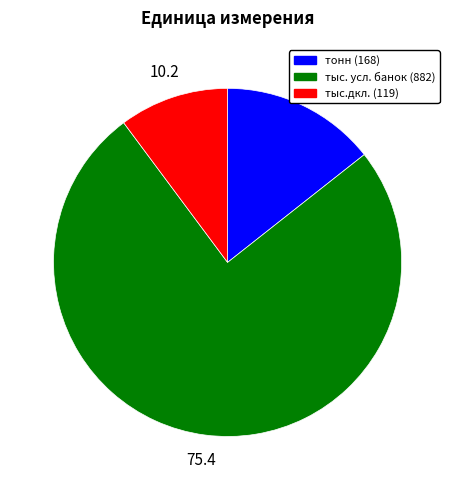

How many slices are in this pie chart?

3